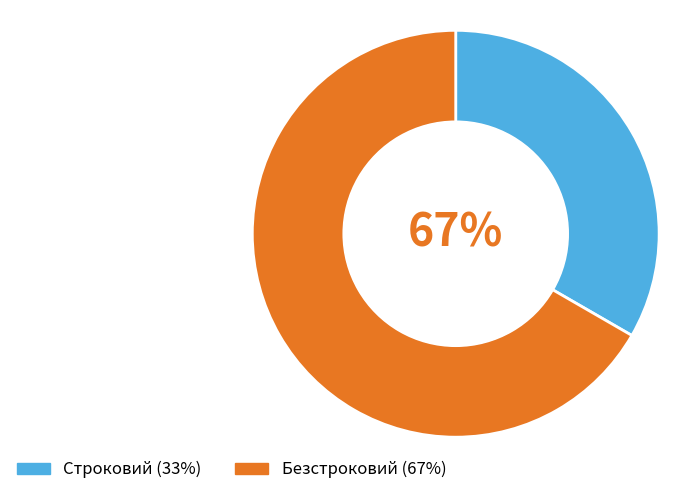

How many slices are in this pie chart?

2